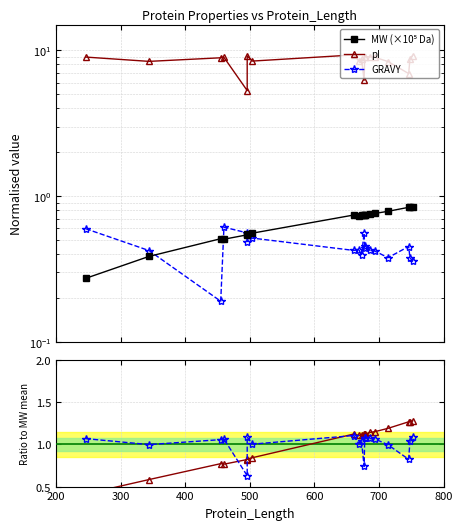

Is it true that pI ratio equals 1.5 at 8?

False